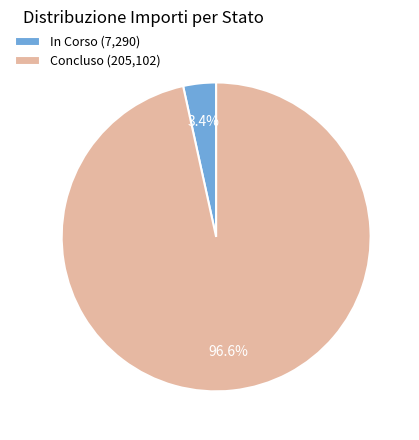

To the nearest percent, what is the difference between the largest and smallest slice percentages?

93%